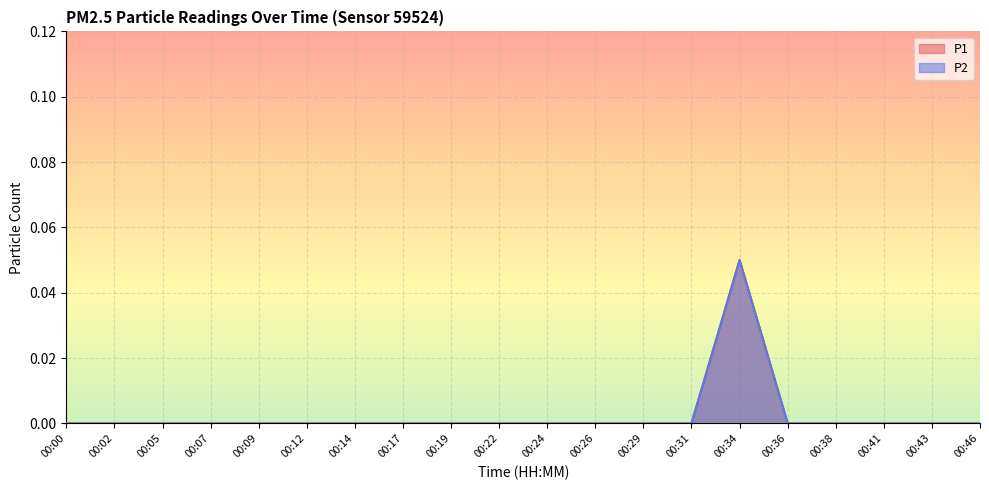

Is the value of P2 at 00:22 greater than the value of P1 at 00:26?

No